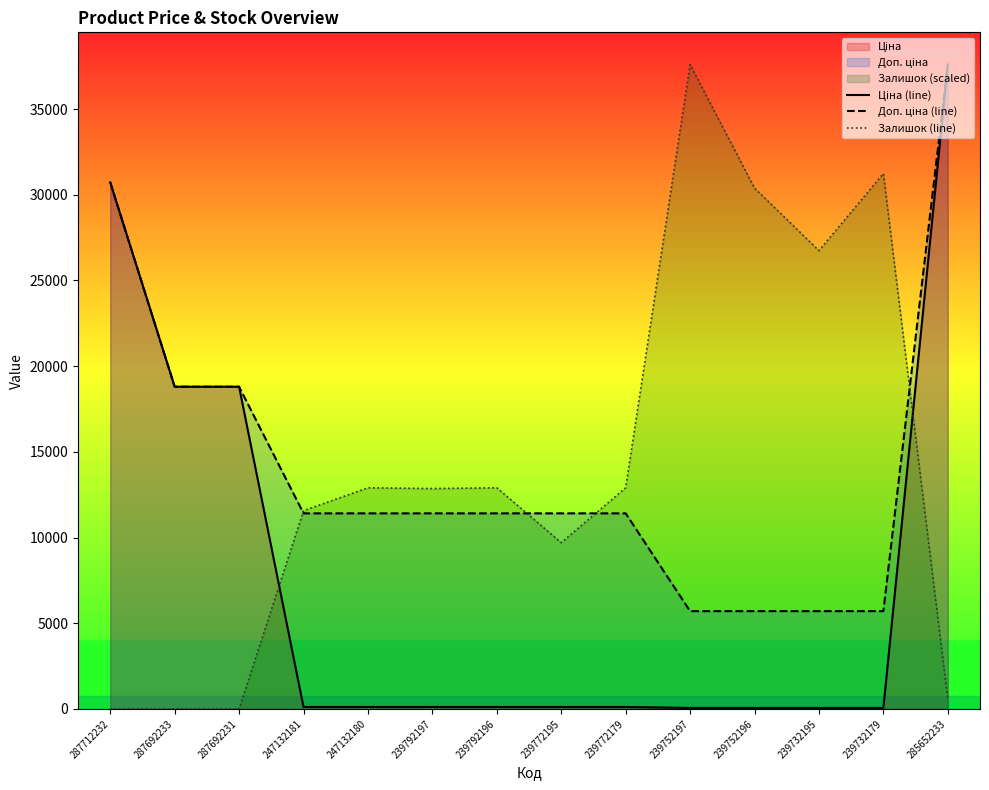

Where do Доп. ціна (line) and Залишок (line) first cross each other?

287692231 and 247132181